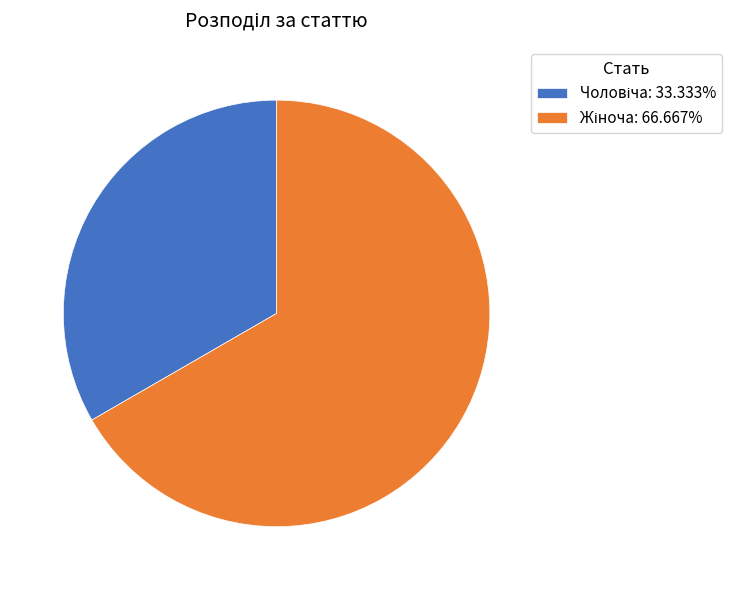

Does any single category account for the majority?

Yes